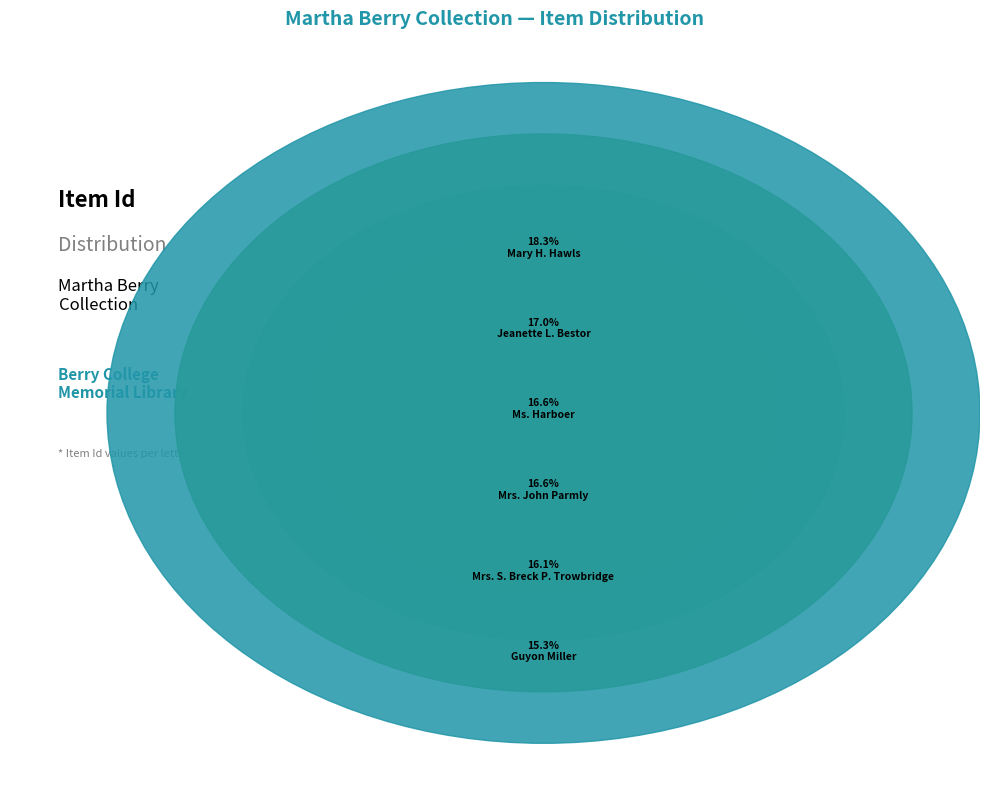

Count the number of slices in the pie.

6